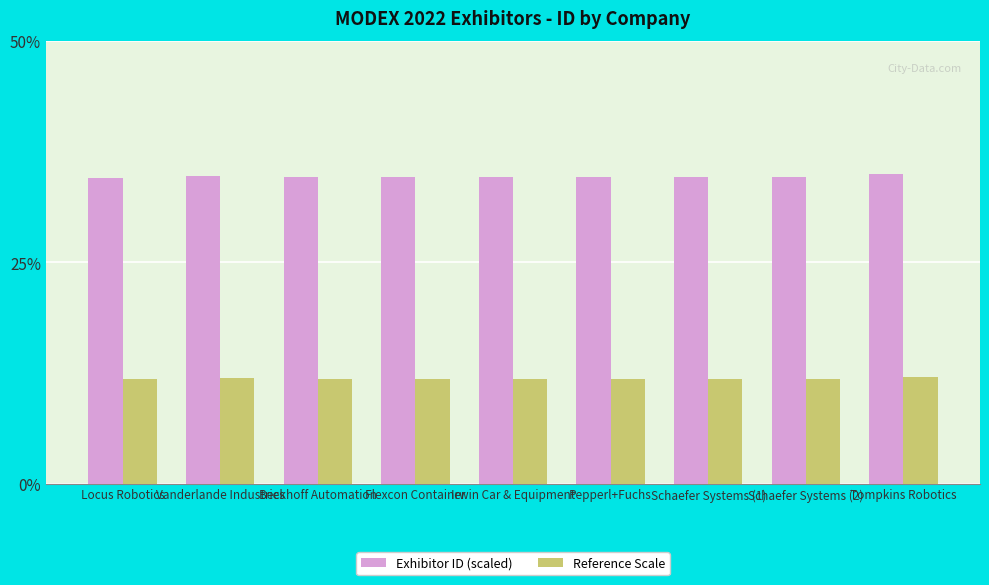

What position from the left is Irwin Car & Equipment?

5